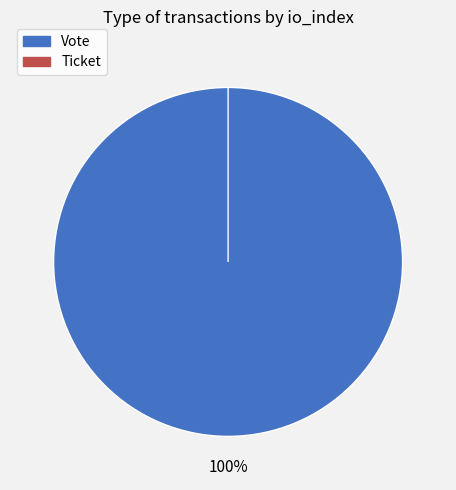

True or false: Vote accounts for 99% of the total.

False